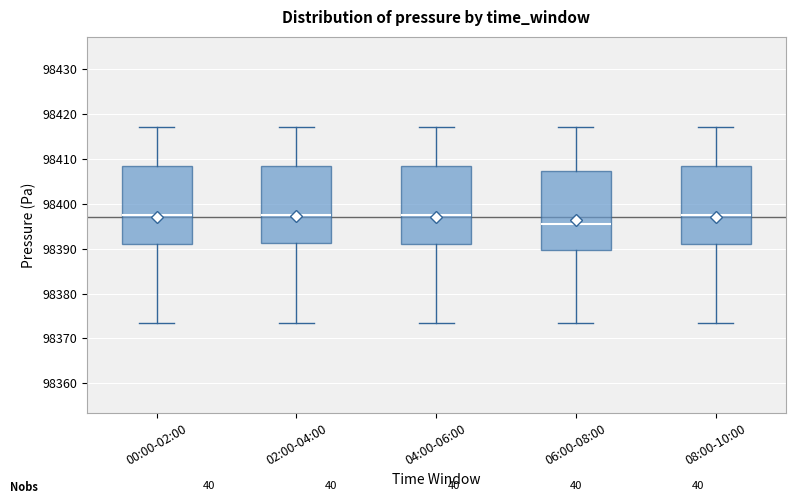

Reading left to right, transcribe this box plot: for each box, give where its median line is, the range the box spans, and where its two whiskers end, as read against the y-axis. The values are not printed on the chart, so give them approximately, as read against the axis.

00:00-02:00: median 98397, box 98391 to 98408, whiskers 98373 to 98417
02:00-04:00: median 98397, box 98391 to 98408, whiskers 98373 to 98417
04:00-06:00: median 98397, box 98391 to 98408, whiskers 98373 to 98417
06:00-08:00: median 98396, box 98390 to 98407, whiskers 98373 to 98417
08:00-10:00: median 98397, box 98391 to 98408, whiskers 98373 to 98417